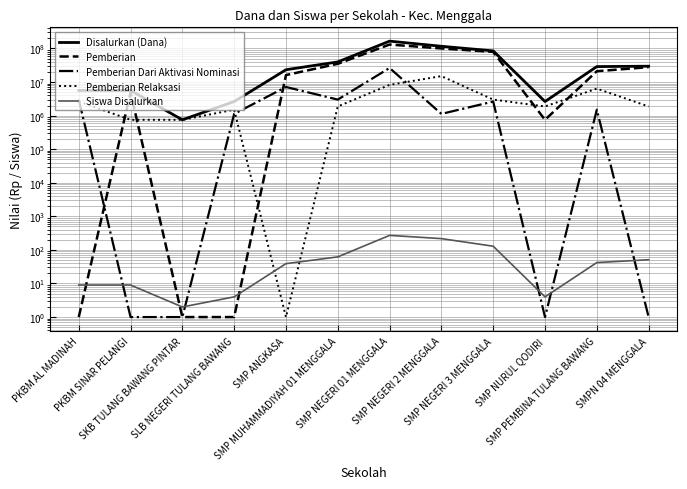

Reading left to right, extract all data points from this chart.

Disalurkan (Dana): 5625000	5625000	750000	2625000	23250000	39750000	165375000	116250000	84750000	2625000	28875000	29625000
Pemberian: 1	4875000	1	1	16125000	34875000	130875000	100125000	79125000	750000	21000000	27750000
Pemberian Dari Aktivasi Nominasi: 3000000	1	1	1125000	7125000	3000000	26250000	1125000	2625000	1	1500000	1
Pemberian Relaksasi: 2625000	750000	750000	1500000	1	1875000	8250000	15000000	3000000	1875000	6375000	1875000
Siswa Disalurkan: 9	9	2	4	39	62	271	217	129	4	42	51